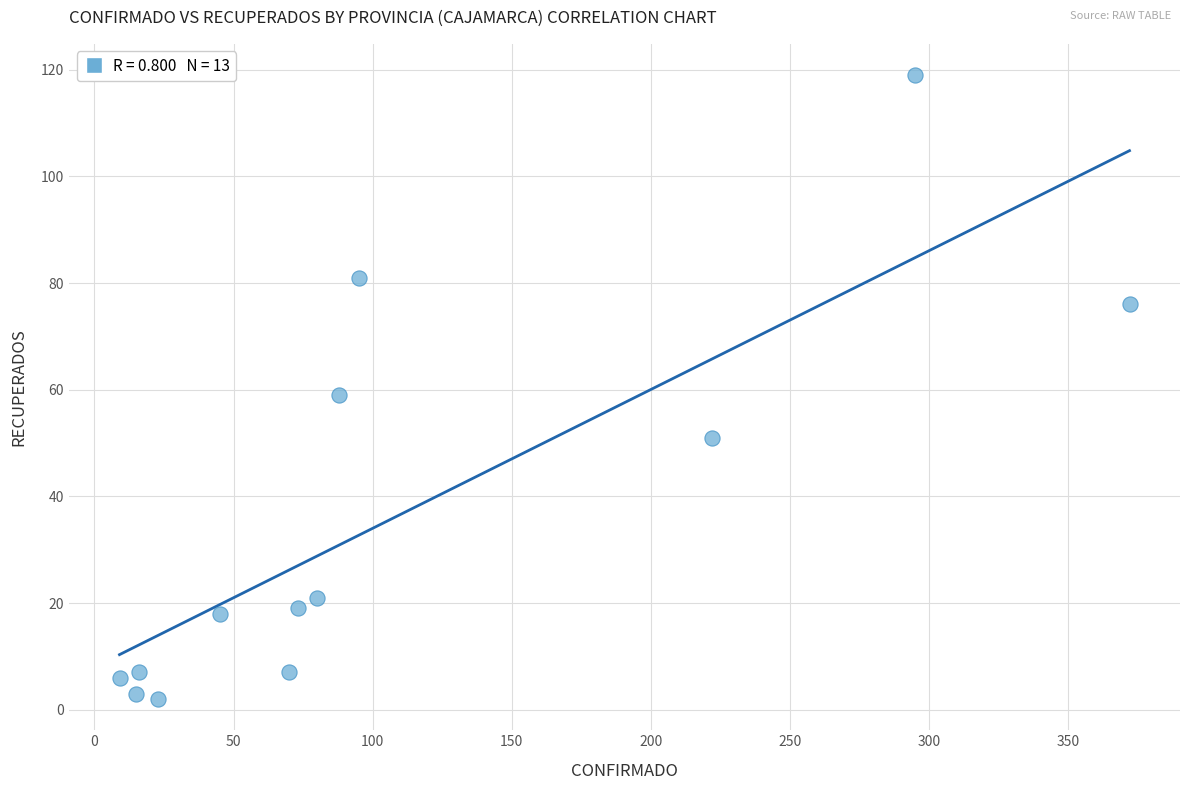

What is the range of X values (max minus min)?

363